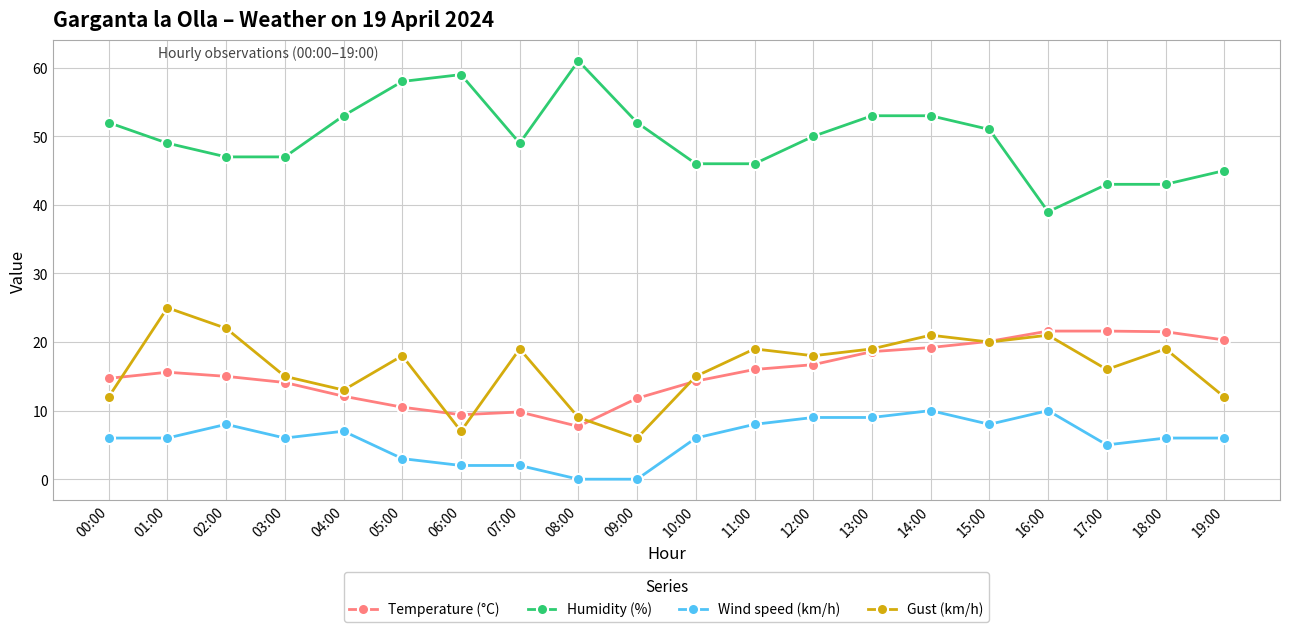

Where does the Gust (km/h) series first go above 18?

01:00